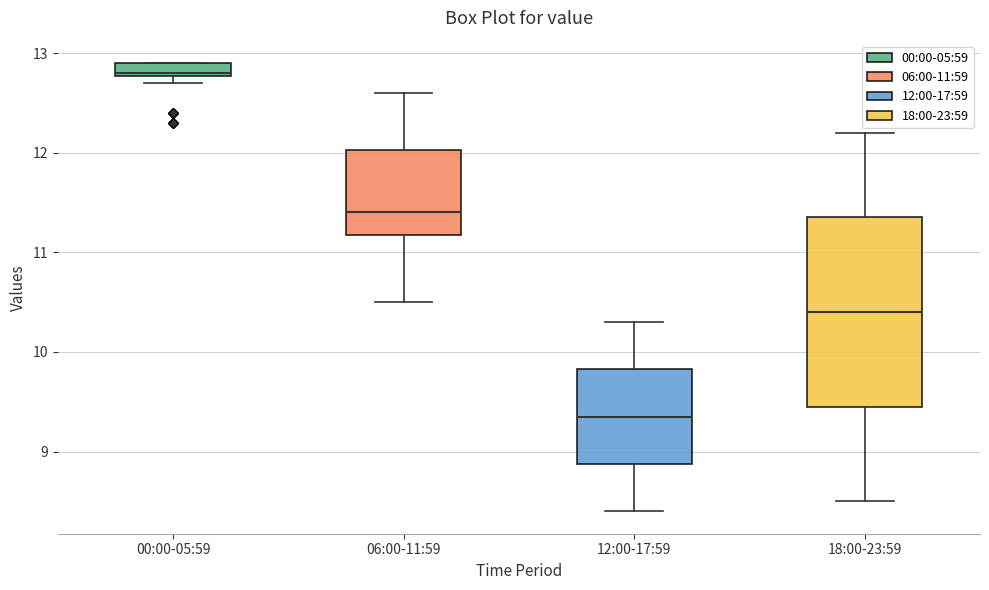

Where does the upper whisker of the box for 06:00-11:59 end on the y-axis? The values are not printed on the chart, so give them approximately, as read against the axis.

12.6